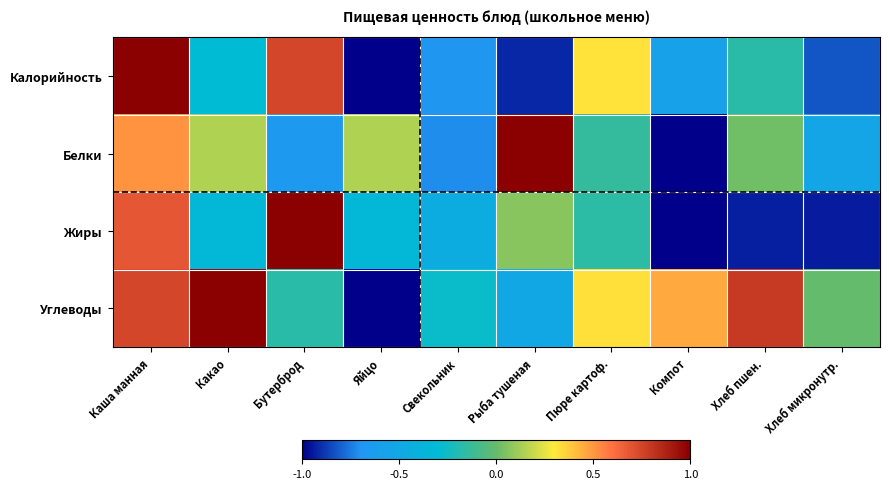

Reading right to left, list all the values displayed in this chart.

Калорийность: Хлеб микронутр.=-0.8	Хлеб пшен.=-0.2	Компот=-0.6	Пюре картоф.=0.3	Рыба тушеная=-0.9	Свекольник=-0.7	Яйцо=-1.0	Бутерброд=0.7	Какао=-0.3	Каша манная=1.0
Белки: Хлеб микронутр.=-0.5	Хлеб пшен.=0.0	Компот=-1.0	Пюре картоф.=-0.1	Рыба тушеная=1.0	Свекольник=-0.7	Яйцо=0.1	Бутерброд=-0.7	Какао=0.1	Каша манная=0.5
Жиры: Хлеб микронутр.=-0.9	Хлеб пшен.=-0.9	Компот=-1.0	Пюре картоф.=-0.2	Рыба тушеная=0.1	Свекольник=-0.5	Яйцо=-0.3	Бутерброд=1.0	Какао=-0.3	Каша манная=0.7
Углеводы: Хлеб микронутр.=-0.0	Хлеб пшен.=0.8	Компот=0.5	Пюре картоф.=0.3	Рыба тушеная=-0.5	Свекольник=-0.3	Яйцо=-1.0	Бутерброд=-0.2	Какао=1.0	Каша манная=0.7